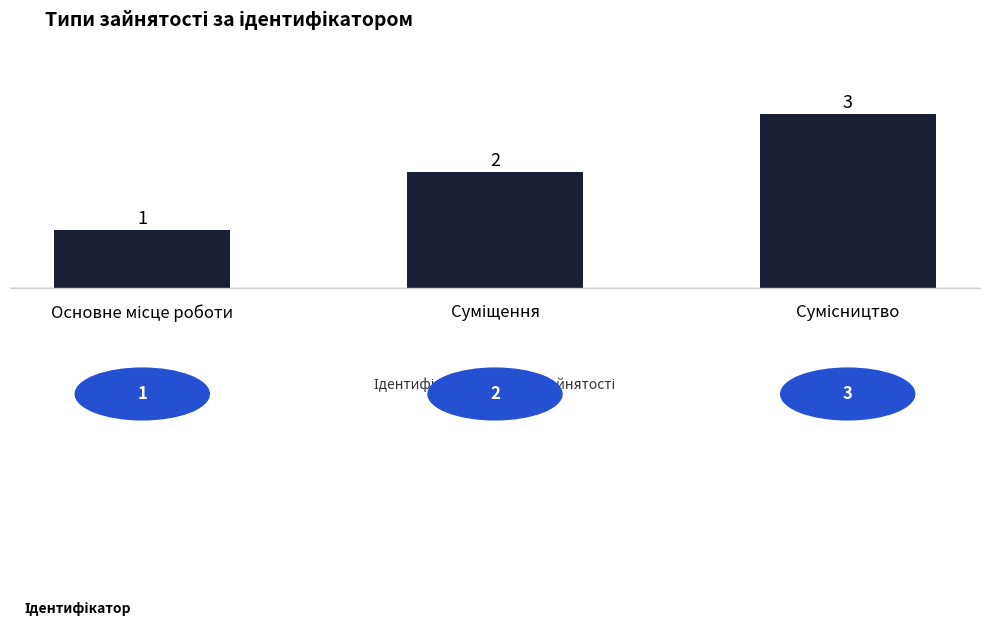

What is the value of the 1st bar from the left?

1